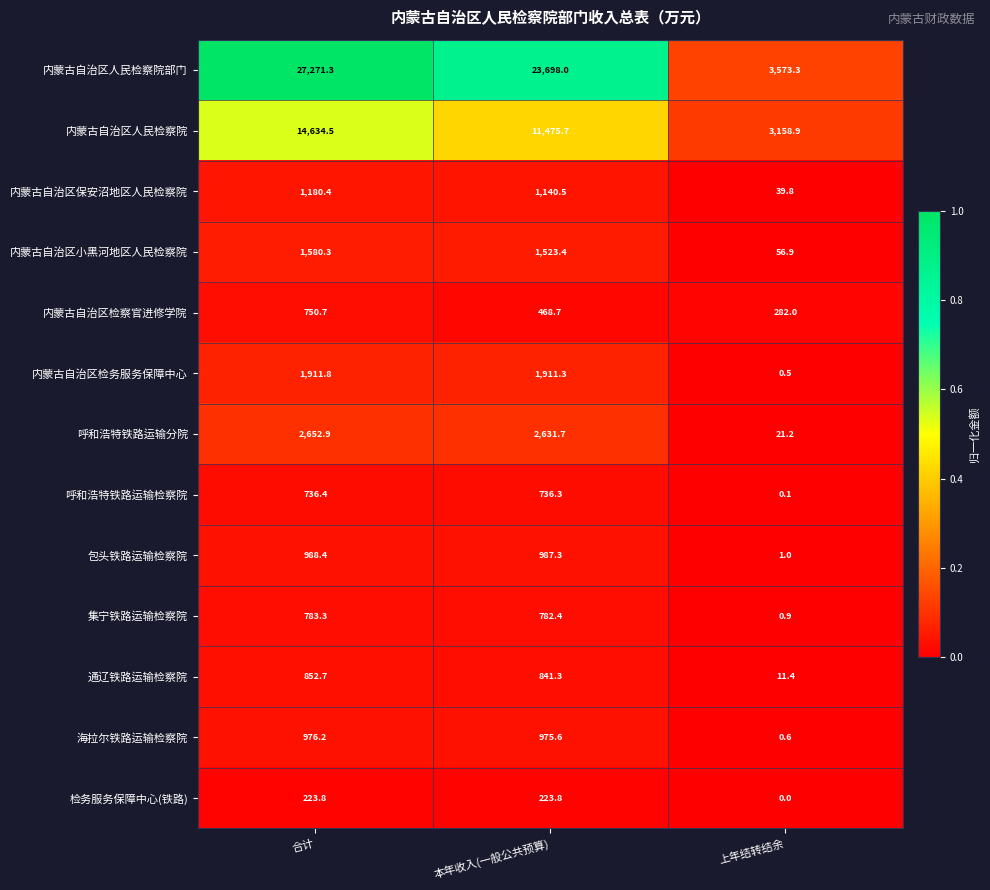

List the labels in order of 呼和浩特铁路运输检察院 value, smallest first.

上年结转结余, 本年收入(一般公共预算), 合计